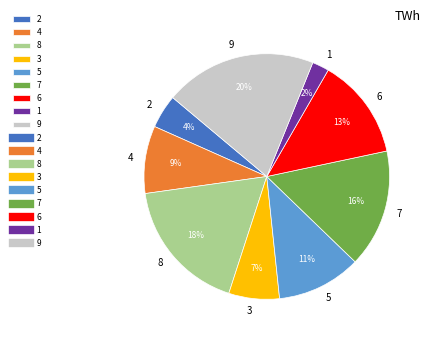

What percentage is the 2 slice, to the nearest percent?

4%